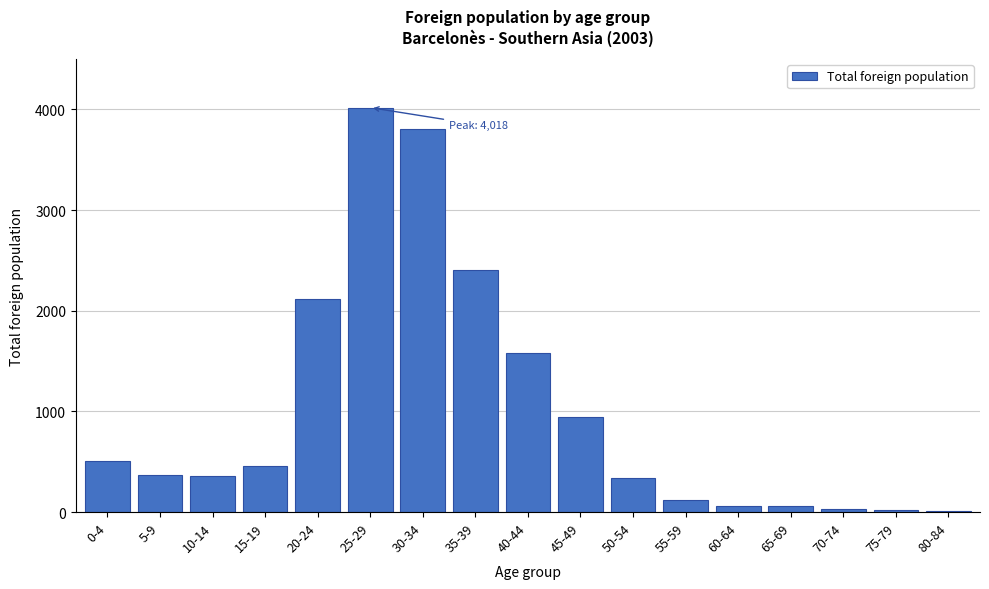

Where is the data nearest to the value 2012?

20-24